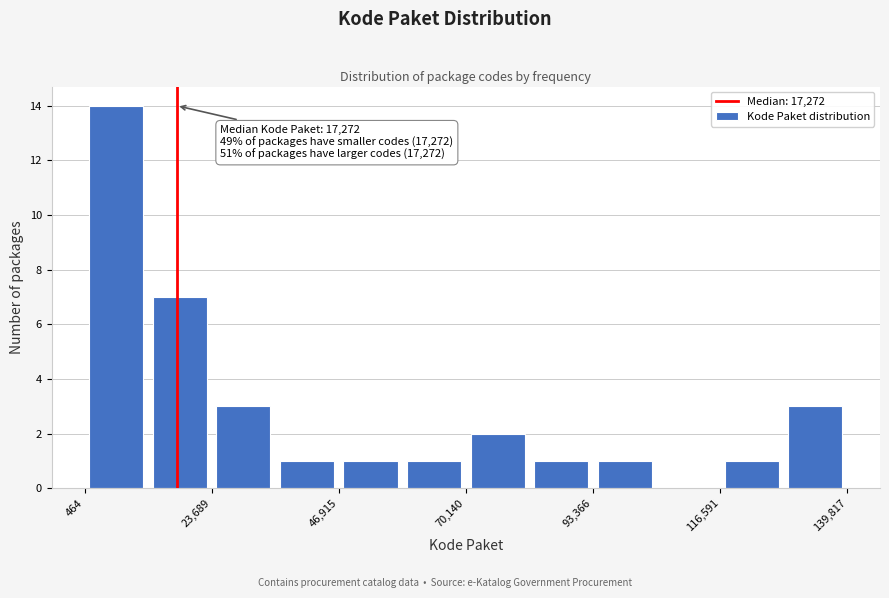

Read against the x-axis, roughly where is the centre of the tallest bar?

5000